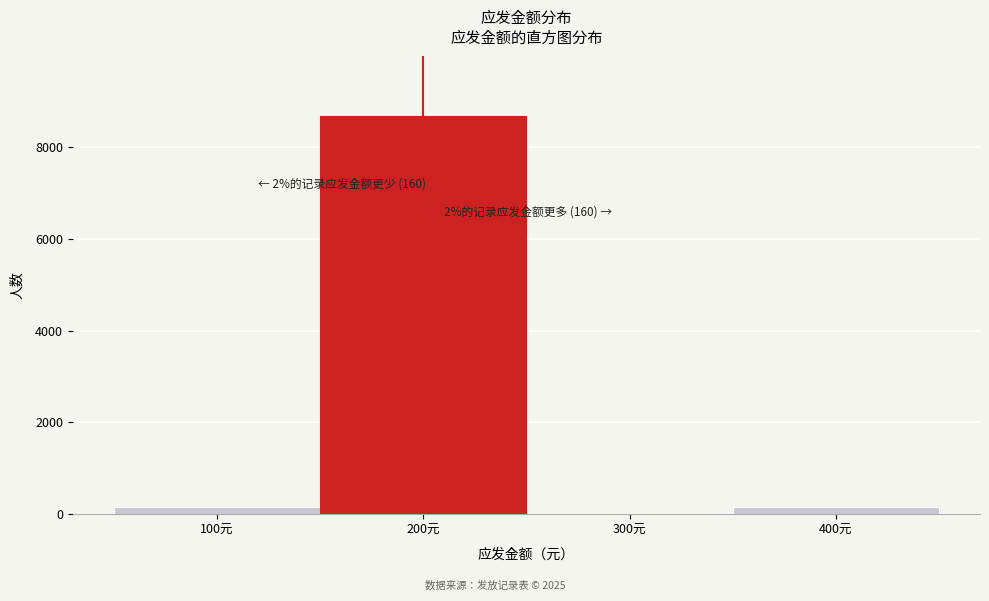

Which category has the highest value across all series?

200元